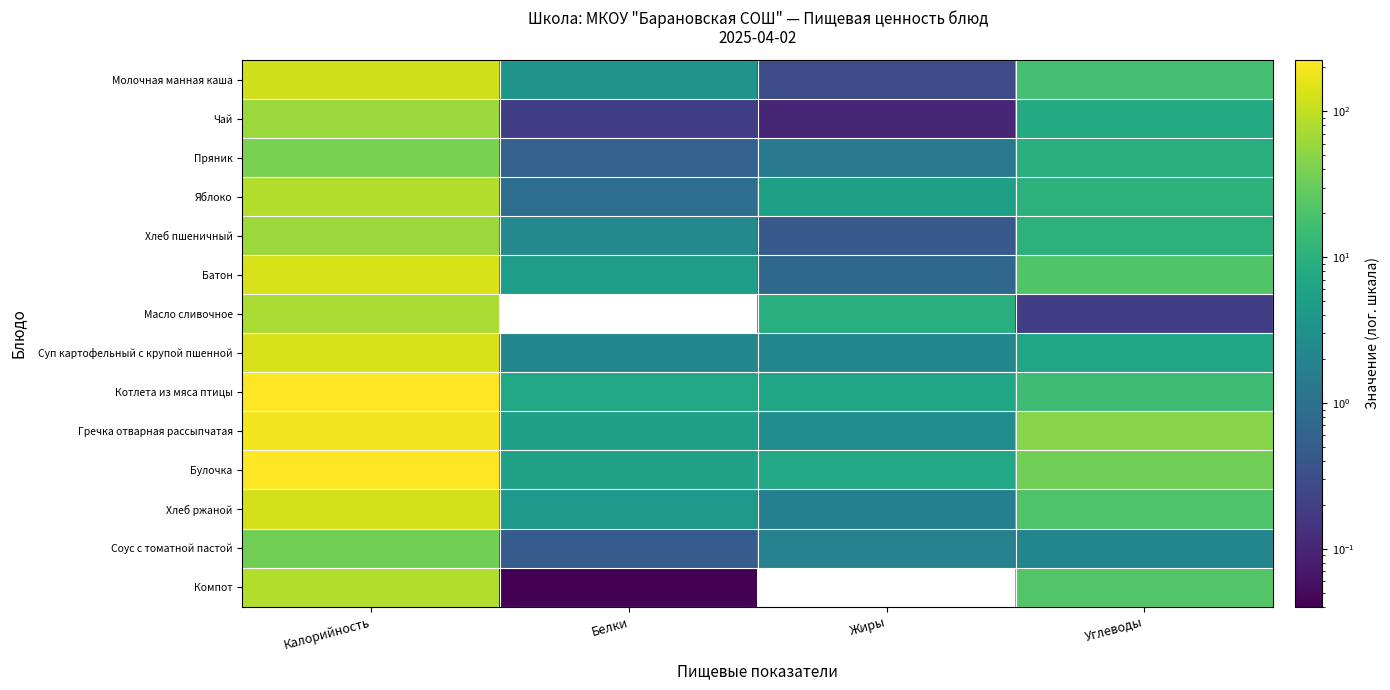

How many categories are shown in the chart?

4